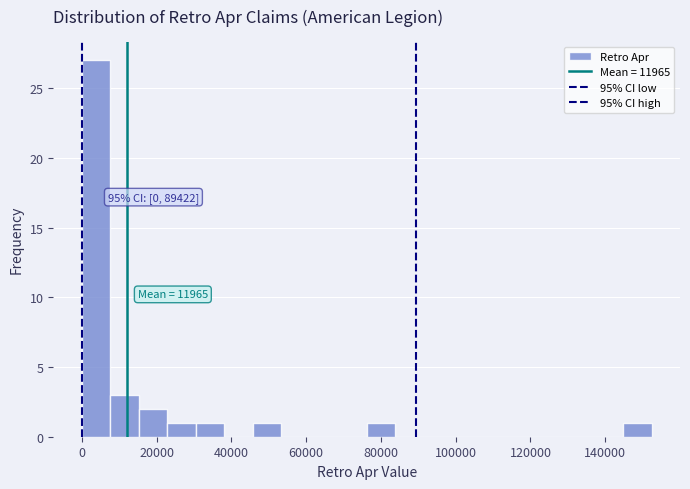

Around what value on the x-axis is the tallest bar? Give the approximate position of its centre, as read against the axis.

4000